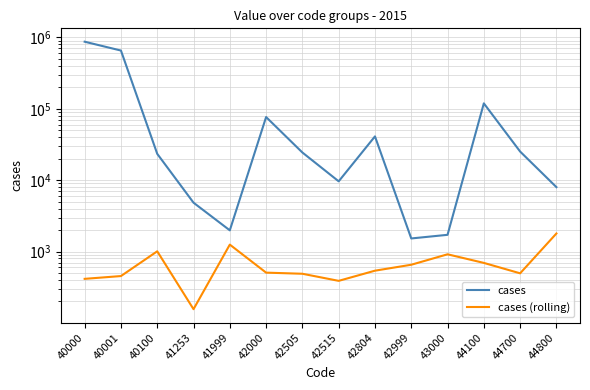

Is the value of cases (rolling) at 40100 greater than the value of cases at 42000?

No